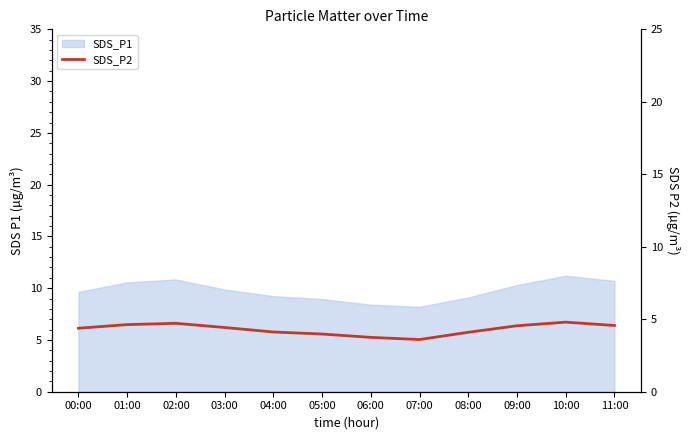

Reading right to left, transcribe all the data shown in this chart.

4.6	4.8	4.5	4.1	3.6	3.8	4.0	4.1	4.4	4.7	4.6	4.4